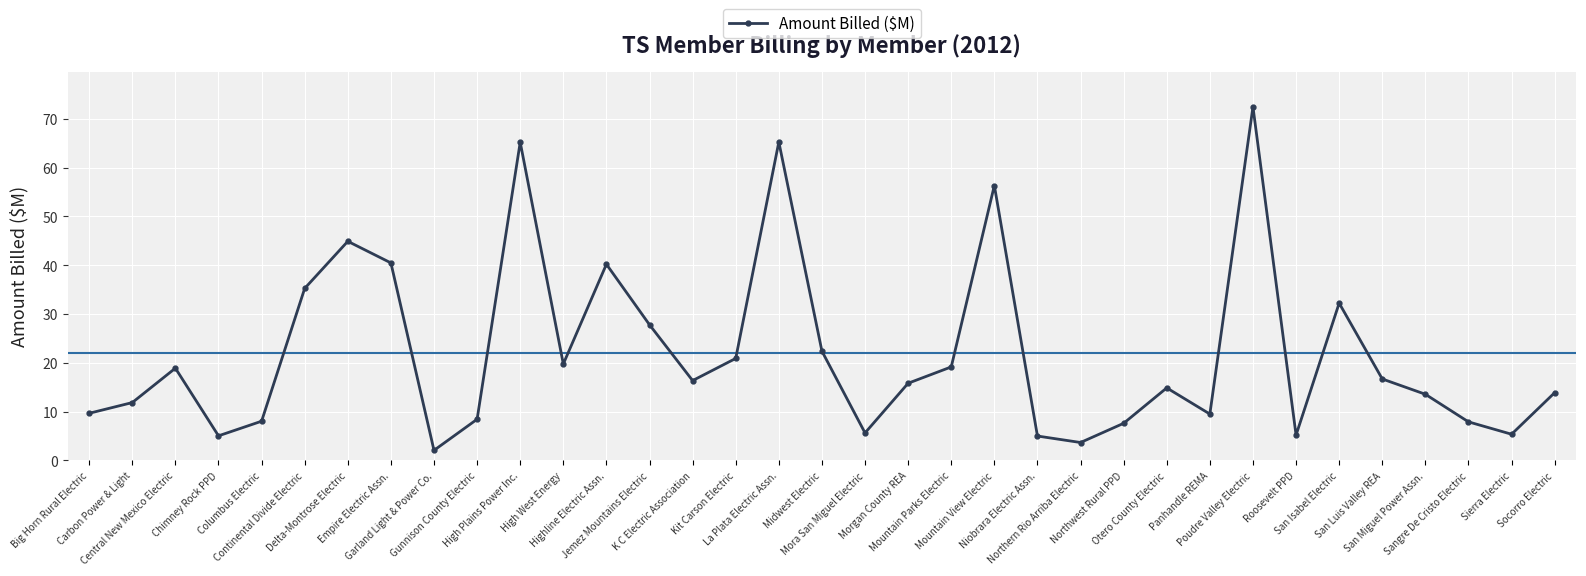

What is the label of the 13th point from the left?

Highline Electric Assn.